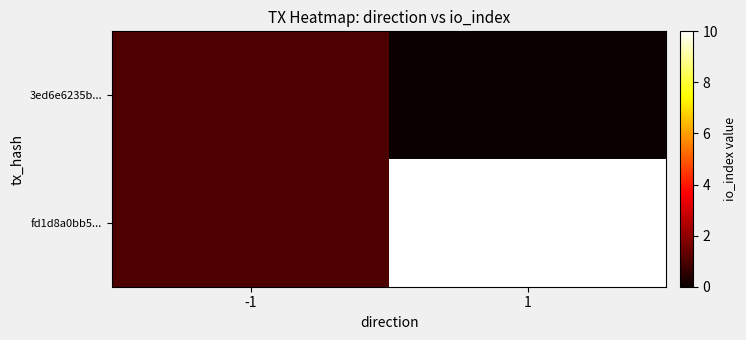

At which category is the sum across all series the highest?

1